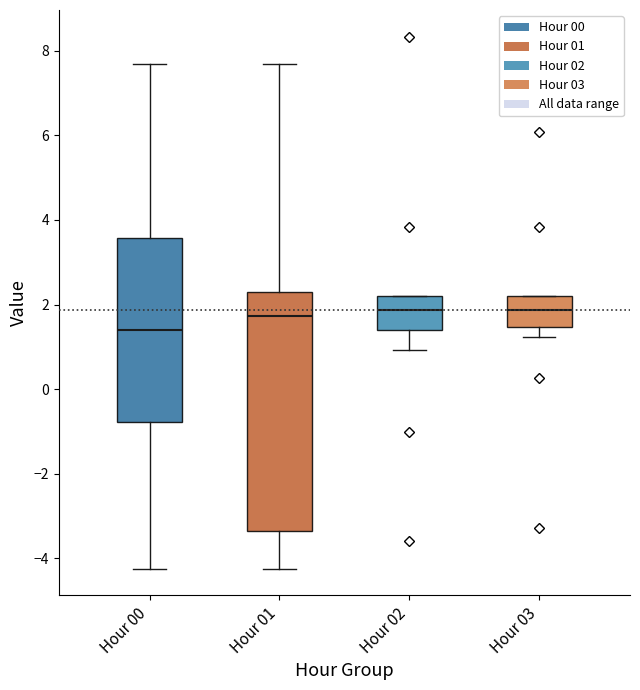

Reading left to right, transcribe this box plot: for each box, give where its median line is, the range the box spans, and where its two whiskers end, as read against the y-axis. The values are not printed on the chart, so give them approximately, as read against the axis.

Hour 00: median 1.4, box -0.8 to 3.6, whiskers -4.2 to 7.6
Hour 01: median 1.8, box -3.4 to 2.2, whiskers -4.2 to 7.6
Hour 02: median 1.8, box 1.4 to 2.2, whiskers 1.0 to 2.2
Hour 03: median 1.8, box 1.4 to 2.2, whiskers 1.2 to 2.2